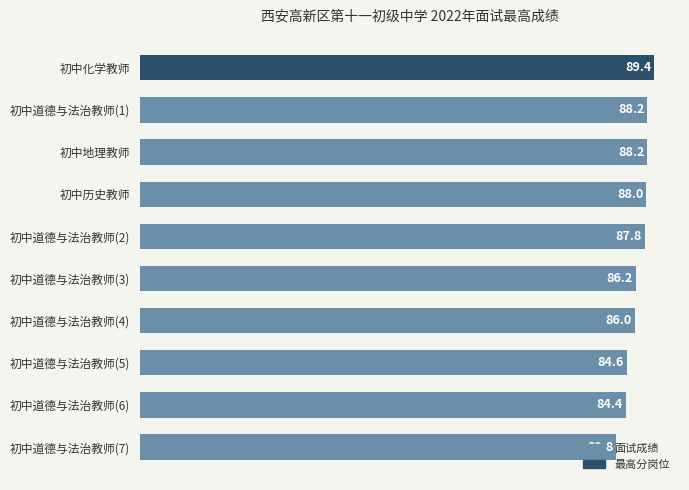

What is the difference between the second highest and minimum values?

5.4